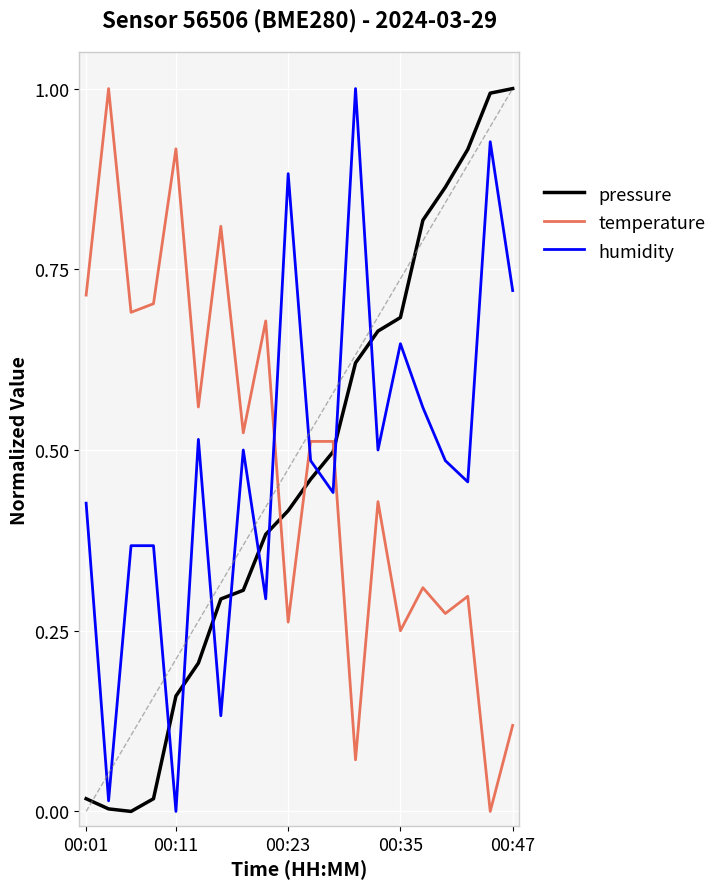

True or false: pressure and humidity intersect in this chart.

True